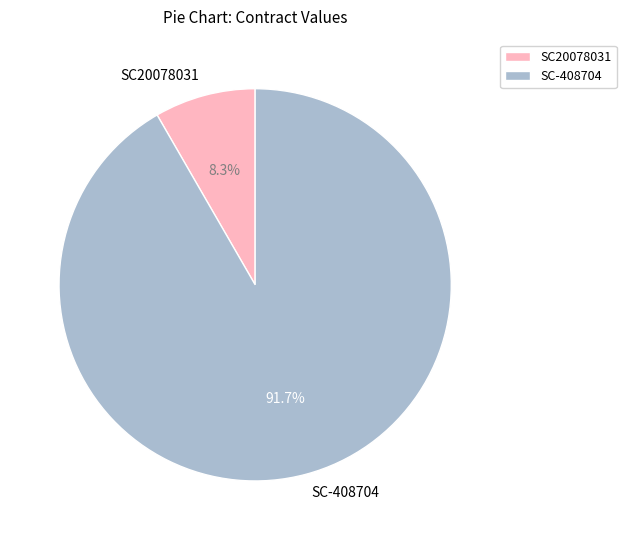

What percentage do SC20078031 and SC-408704 together represent?

100.0%